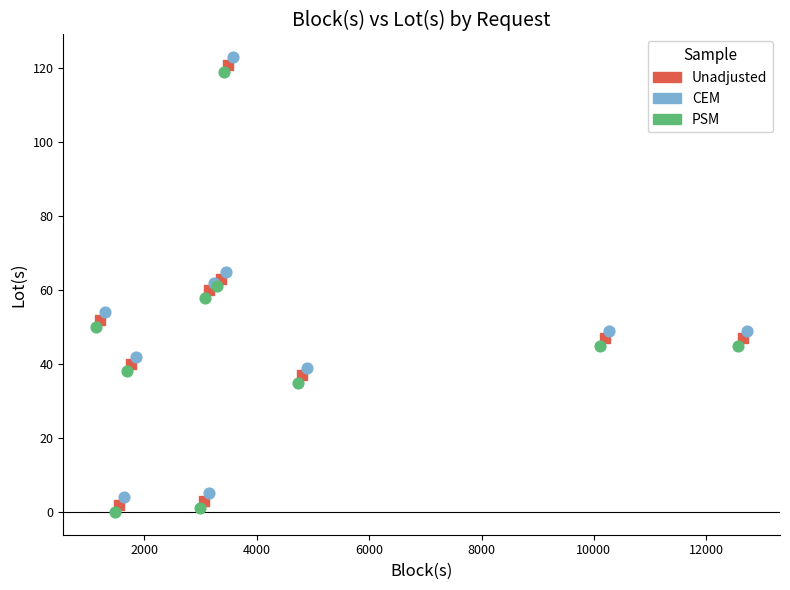

Which series reaches the minimum Y coordinate?

PSM